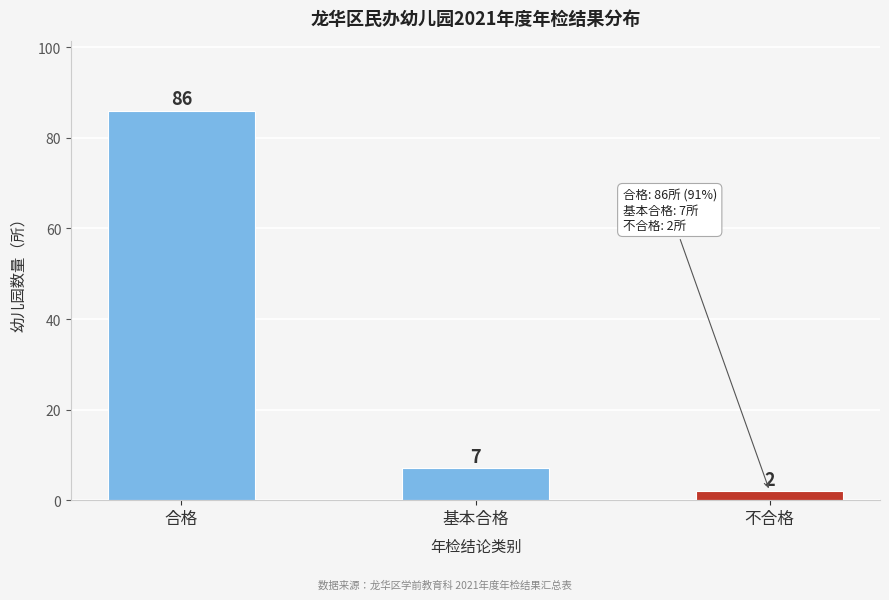

Reading right to left, extract all data points from this chart.

2	7	86